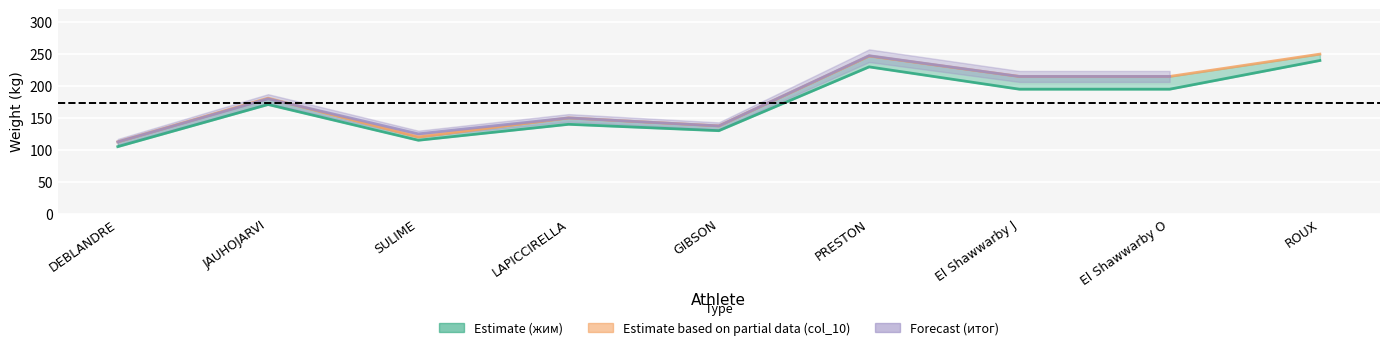

Does the chart display data point markers on the line(s)?

No